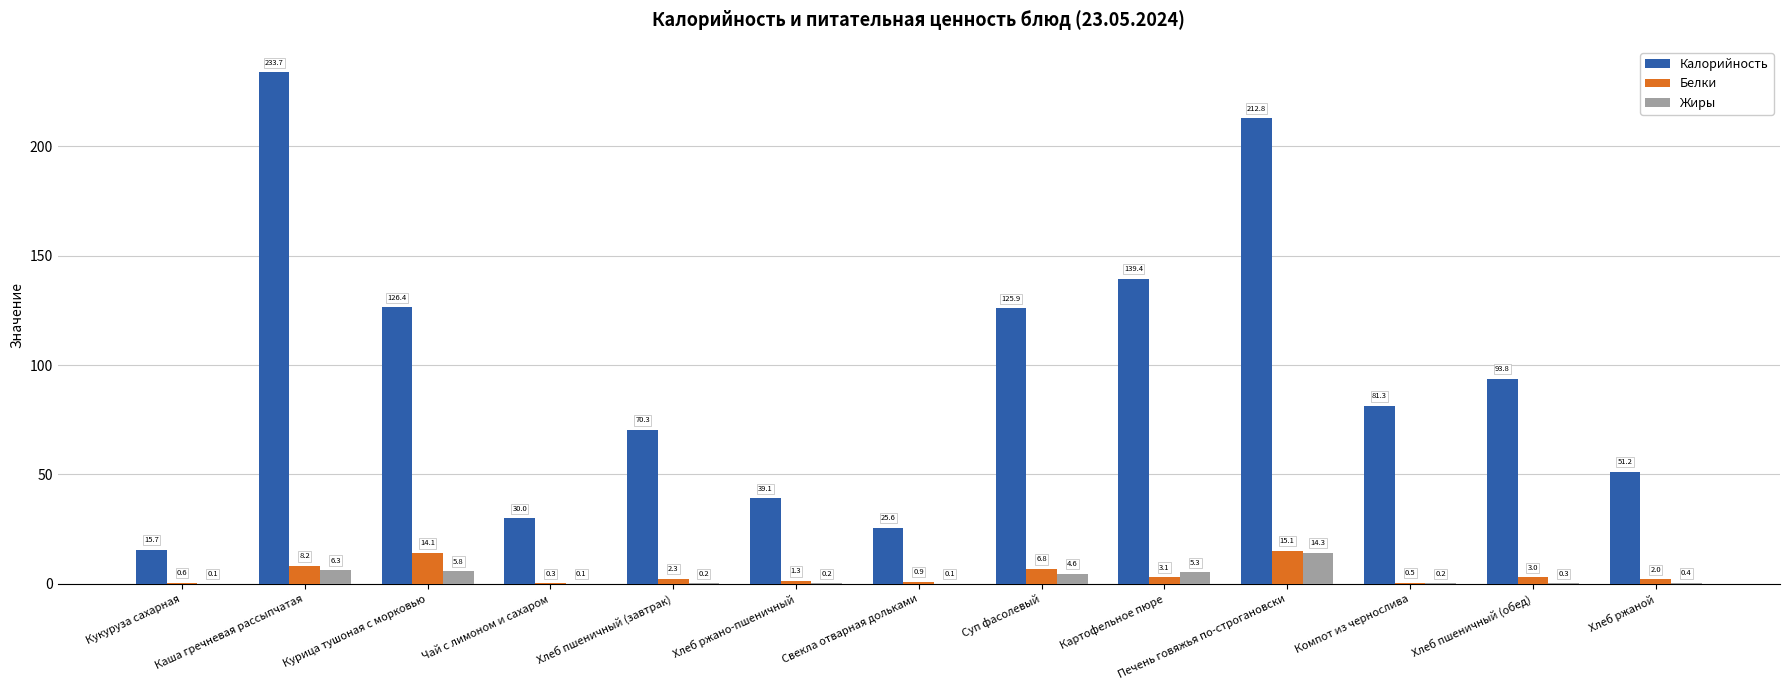

How many groups of bars are there?

13